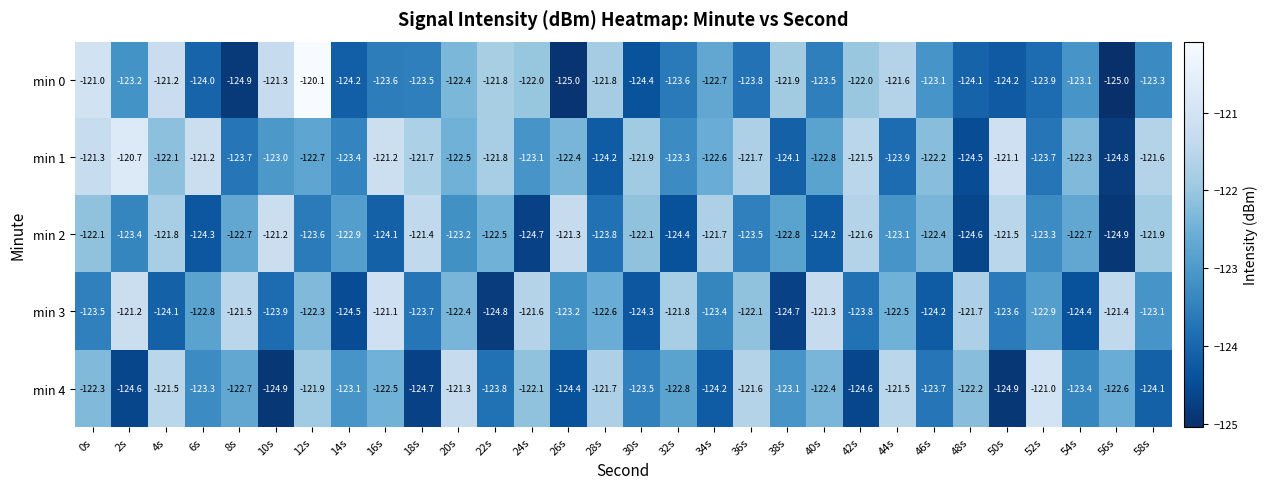

List the series in order of their peak value, highest first.

min 0, min 1, min 4, min 3, min 2